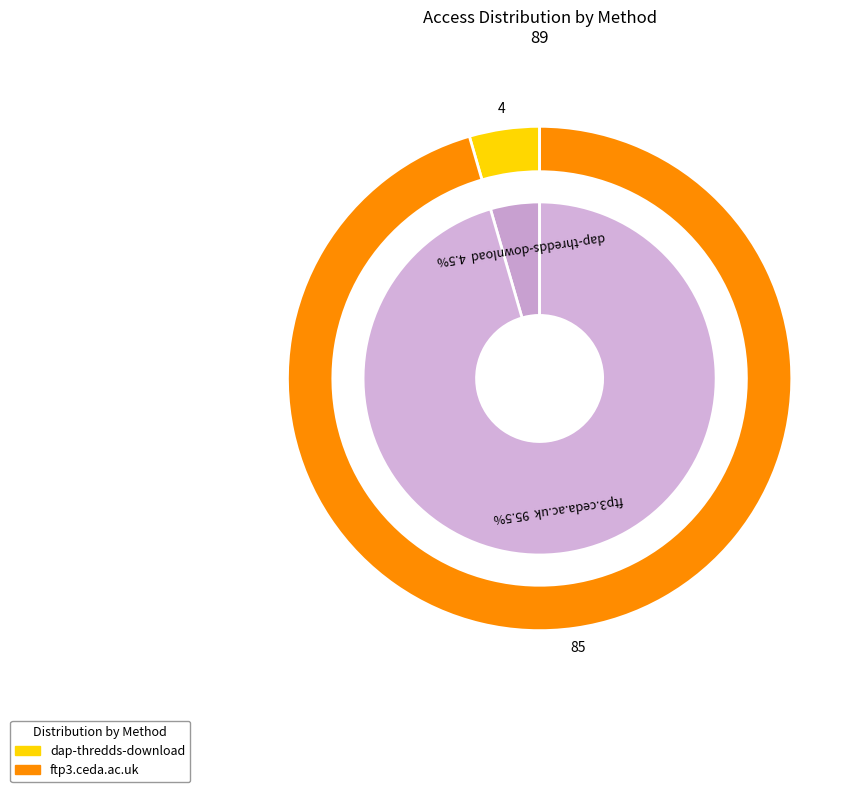

To the nearest percent, what is the combined percentage of dap-thredds-download and ftp3.ceda.ac.uk?

100%